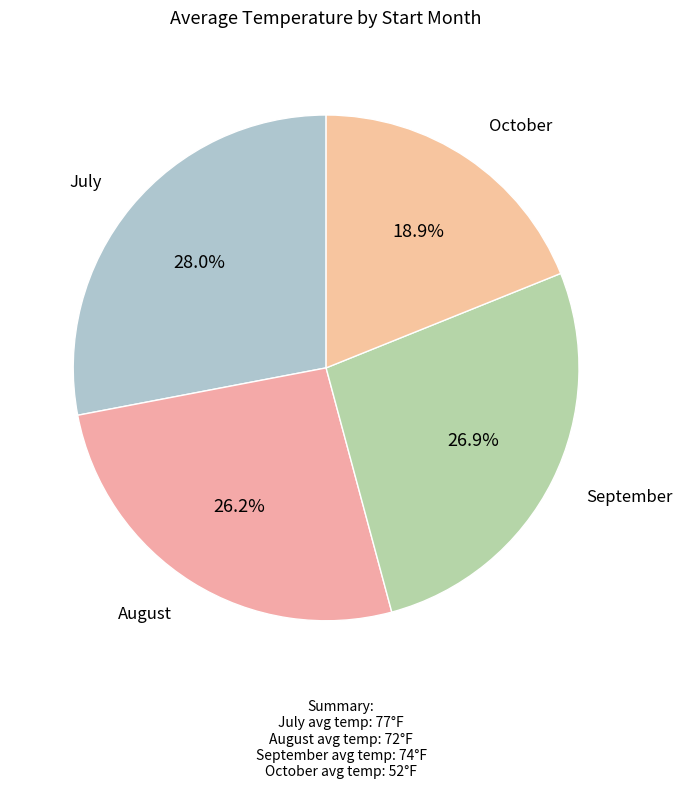

Is there any slice that represents more than half of the pie?

No